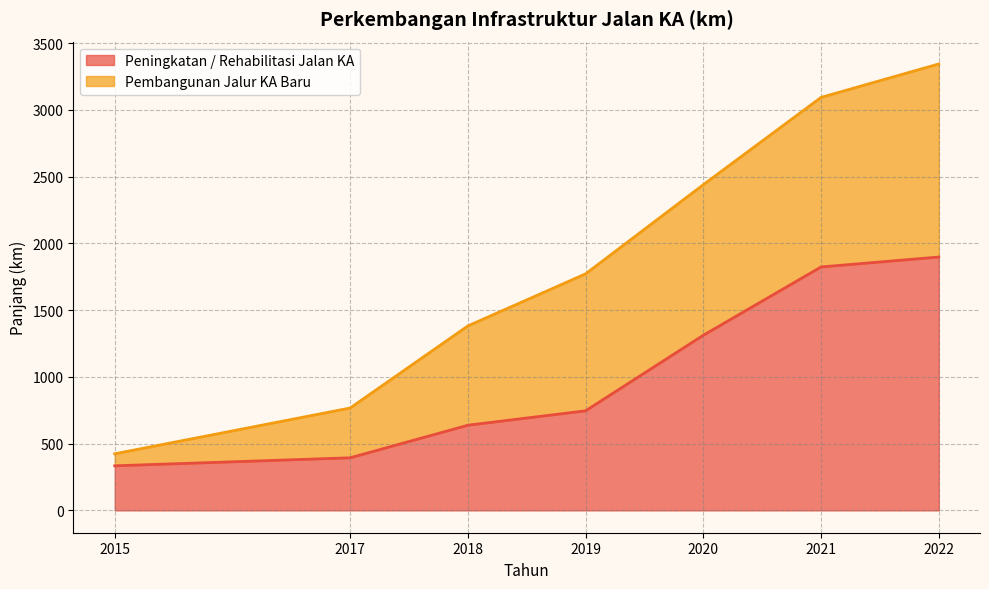

What is the sum of the values at 2018 and 2017?

1032.0